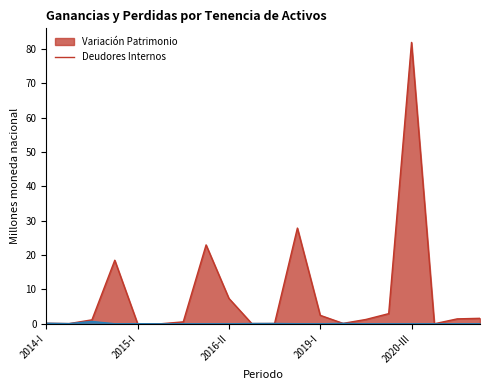

What is the difference between the maximum and minimum values in the DEUDORES_INTERNOS series?

0.7